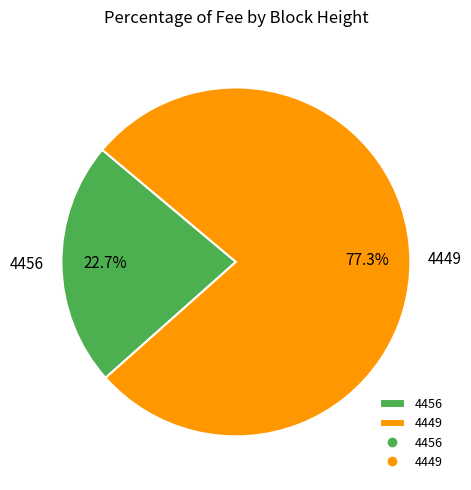

To the nearest percent, what is the difference between the 4449 and 4456 slice percentages?

55%